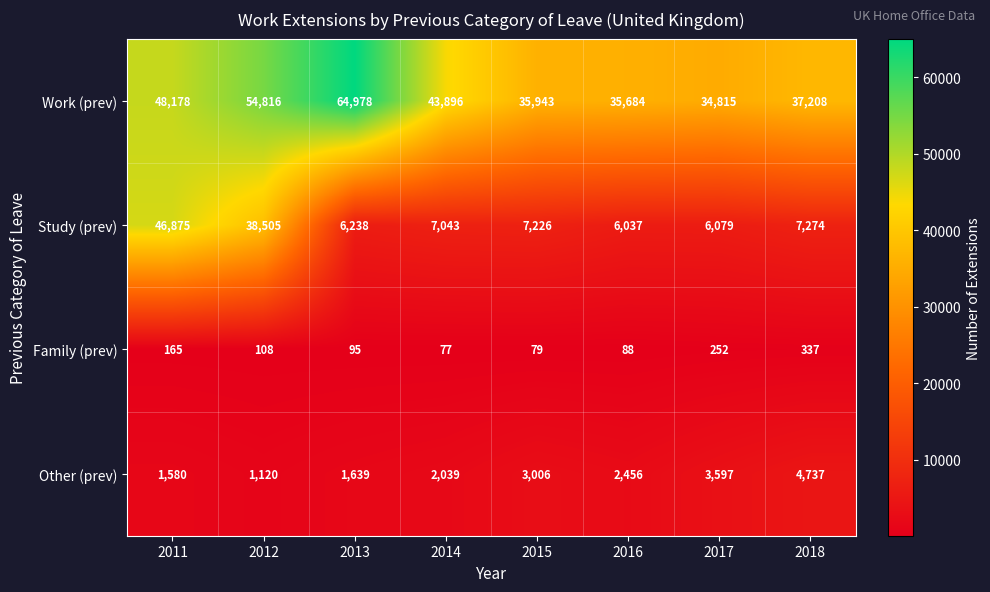

Which series has the widest spread of values?

Study (prev)